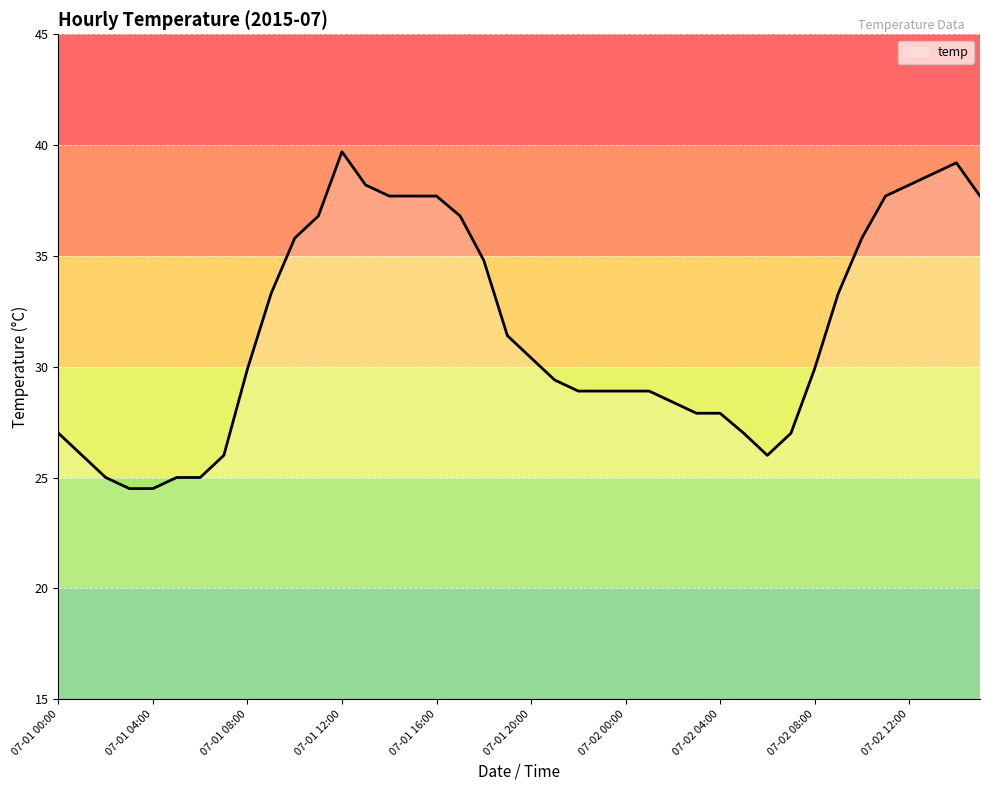

What is the smallest value displayed?

24.5